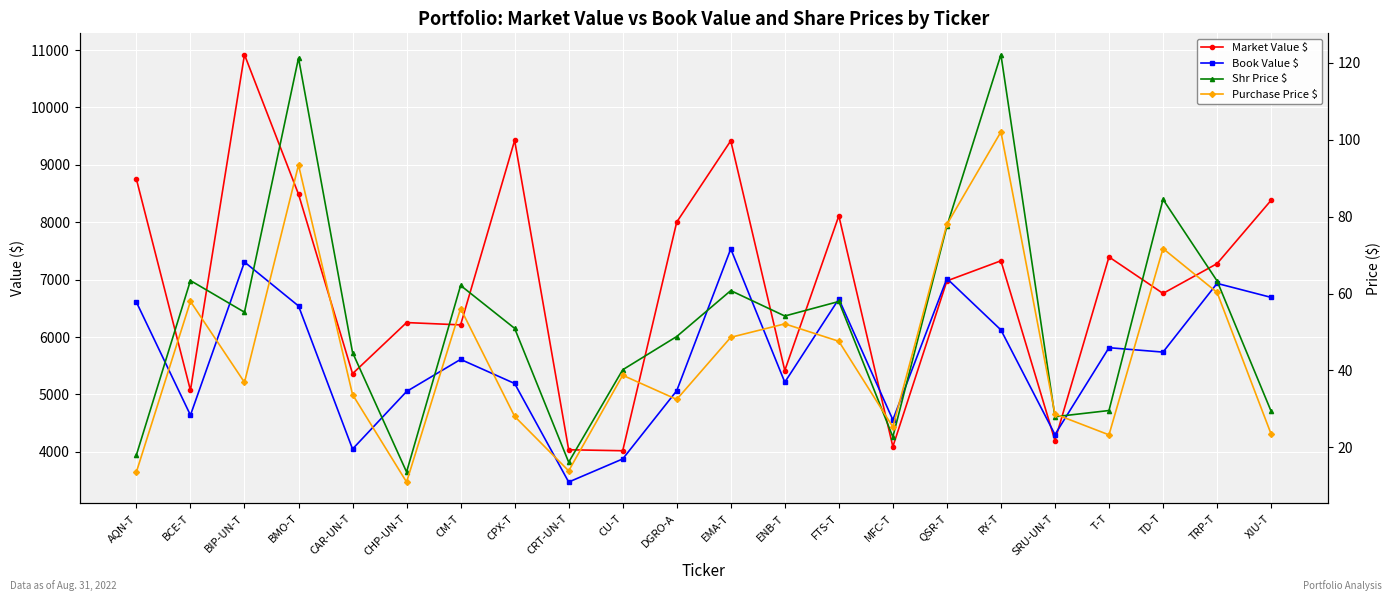

How many interior local peaks does the Market Value $ series have?

7